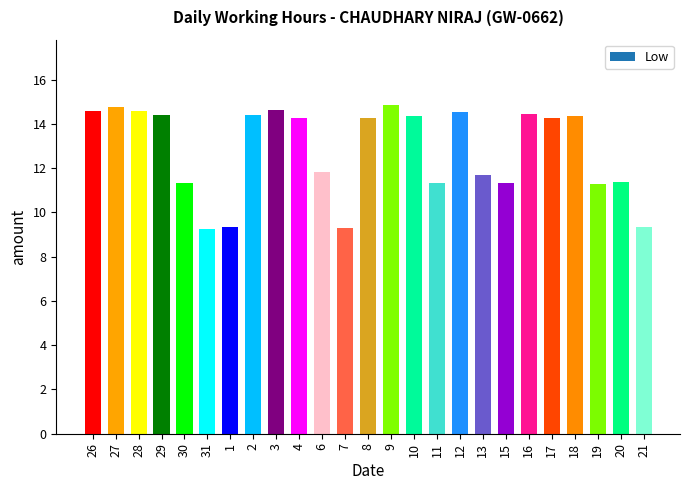

What is the approximate value at 8?

14.3